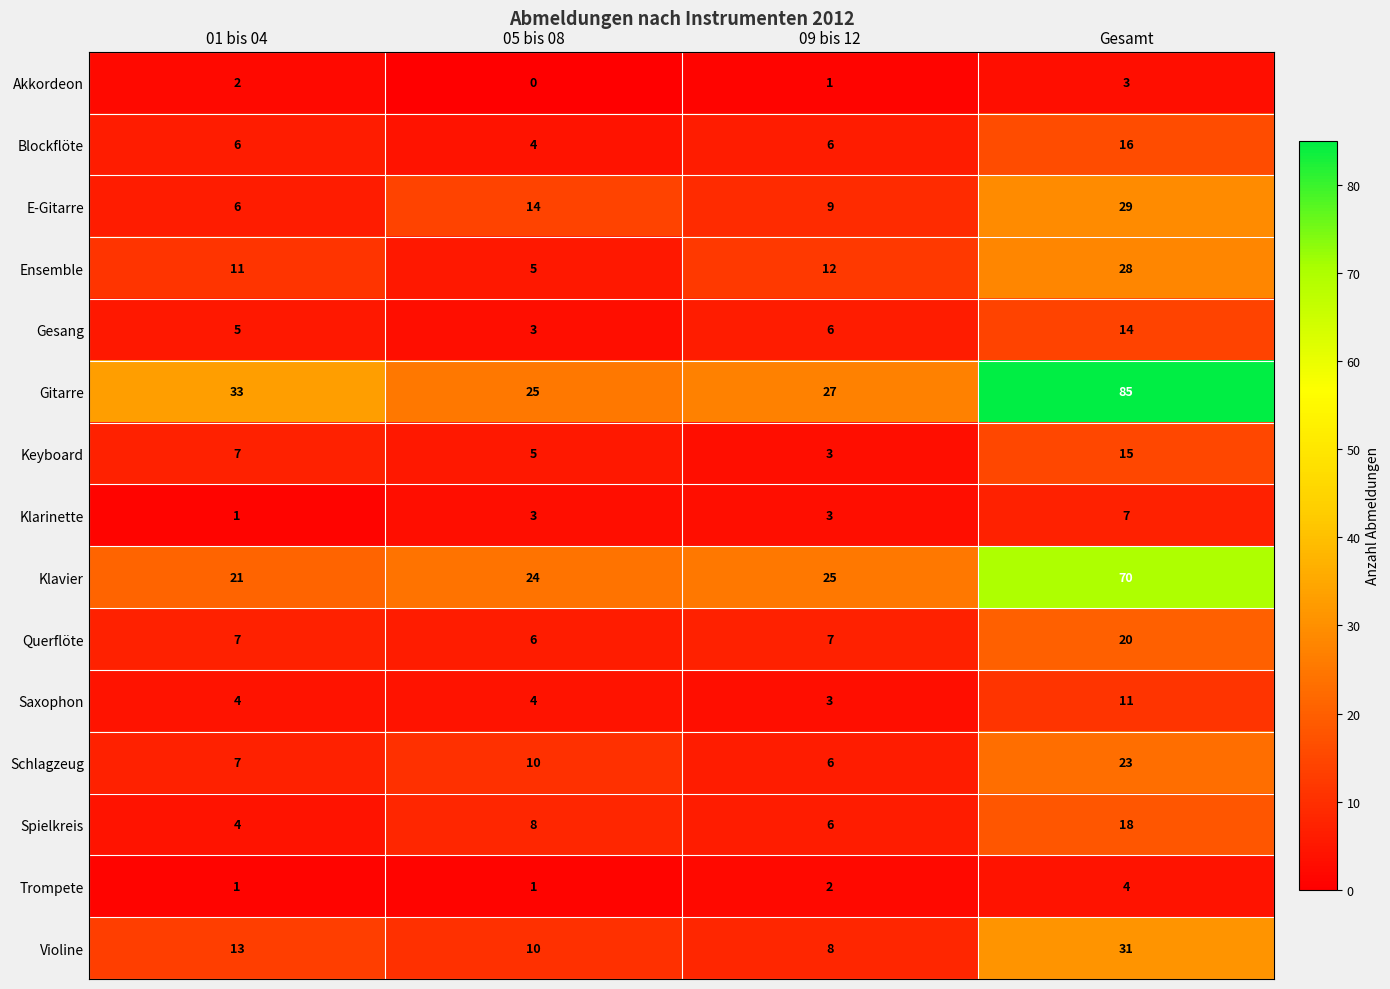

Rank the series by their maximum value, from highest to lowest.

Gitarre, Klavier, Violine, E-Gitarre, Ensemble, Schlagzeug, Querflöte, Spielkreis, Blockflöte, Keyboard, Gesang, Saxophon, Klarinette, Trompete, Akkordeon